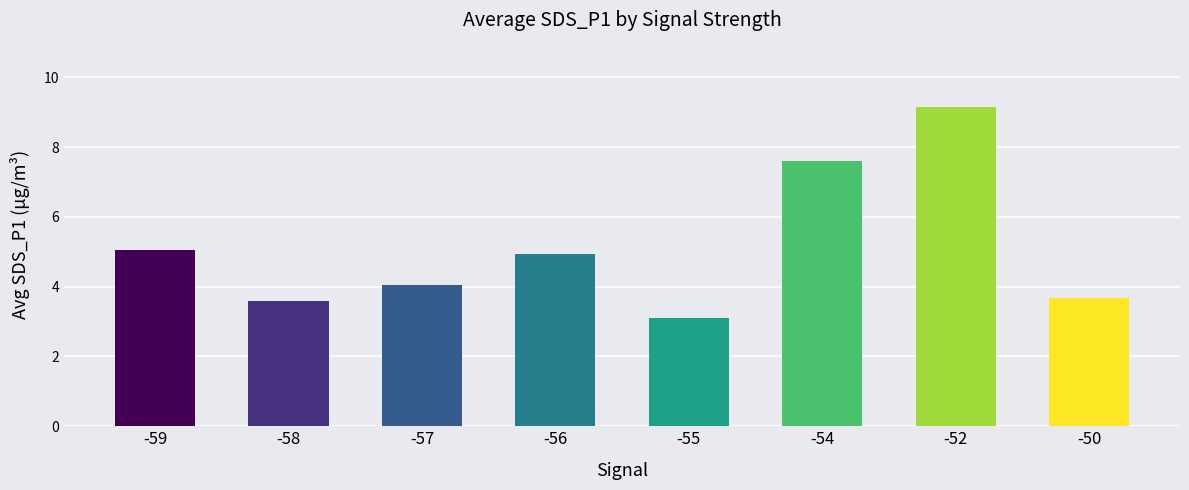

How many bars are there in total?

8